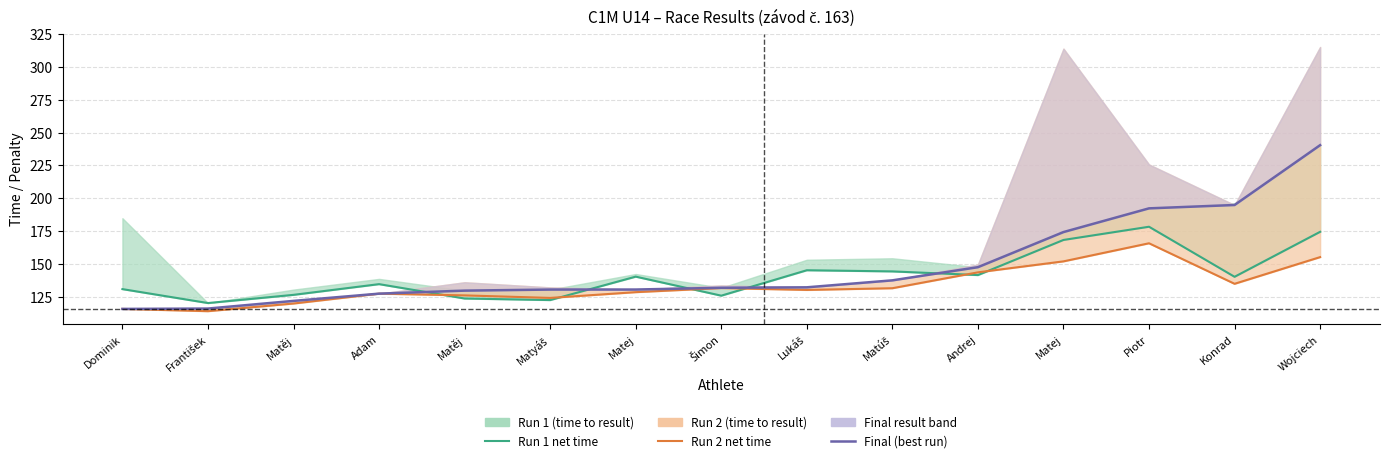

List the series in order of their peak value, highest first.

Final (best run), Run 1 net time, Run 2 net time